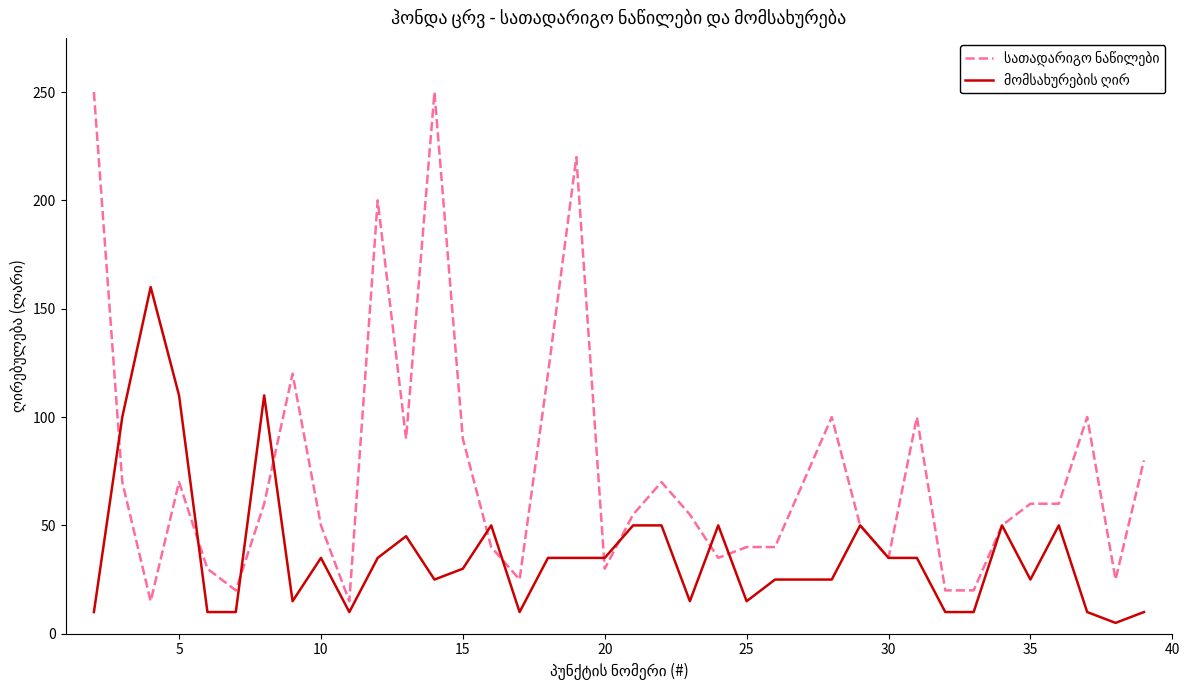

How many lines are shown in the chart?

2